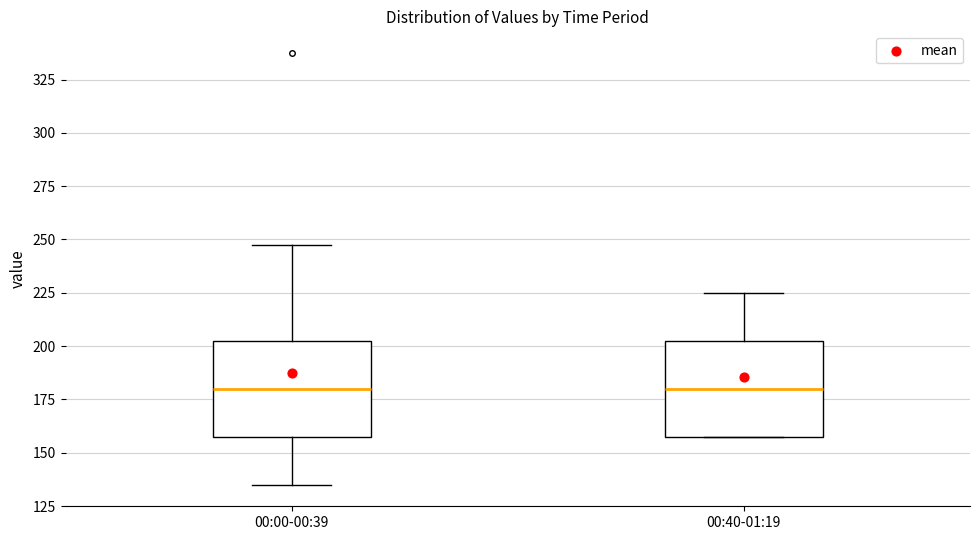

Reading left to right, transcribe this box plot: for each box, give where its median line is, the range the box spans, and where its two whiskers end, as read against the y-axis. The values are not printed on the chart, so give them approximately, as read against the axis.

00:00-00:39: median 180, box 160 to 205, whiskers 135 to 250
00:40-01:19: median 180, box 160 to 205, whiskers 160 to 225